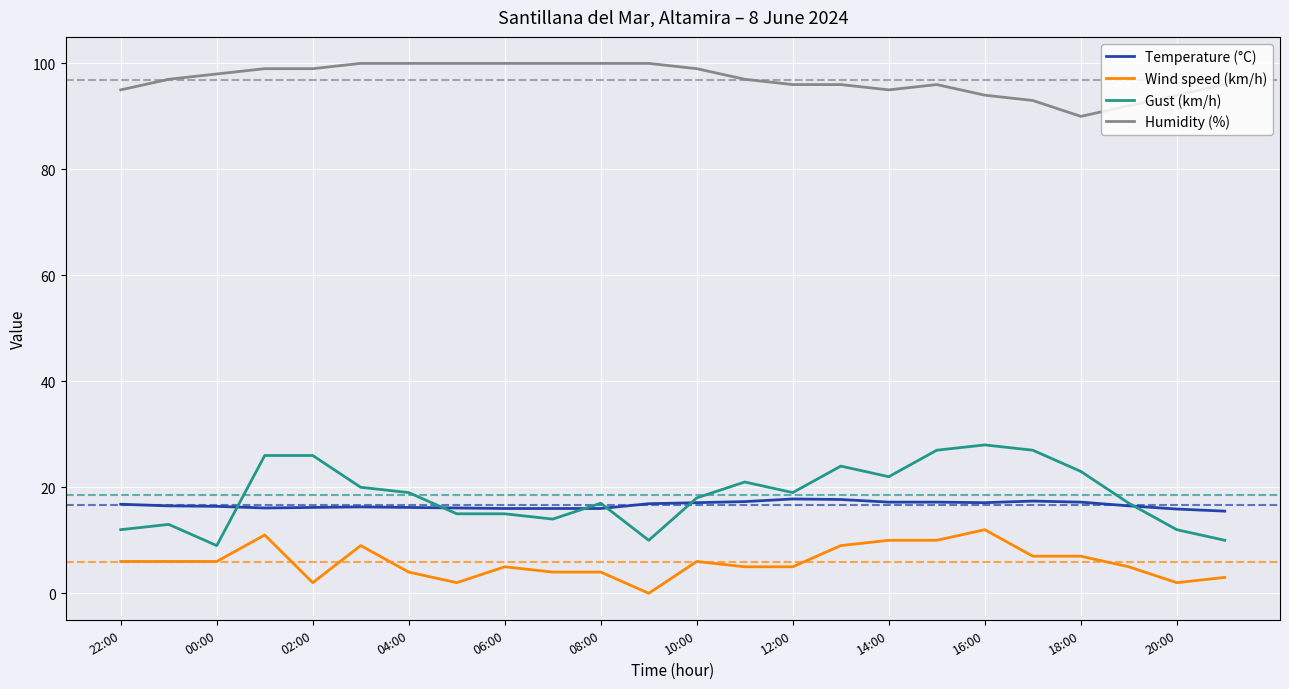

What is the greatest value displayed?

100.0